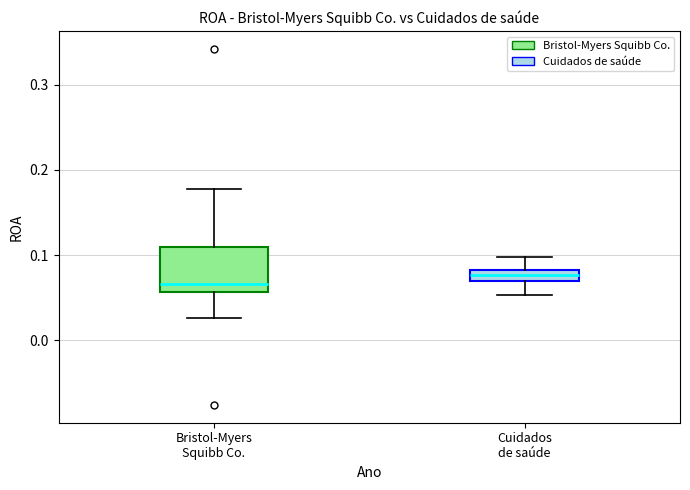

Where does the median line of the box for Bristol-Myers Squibb Co. sit on the y-axis? The values are not printed on the chart, so give them approximately, as read against the axis.

0.07